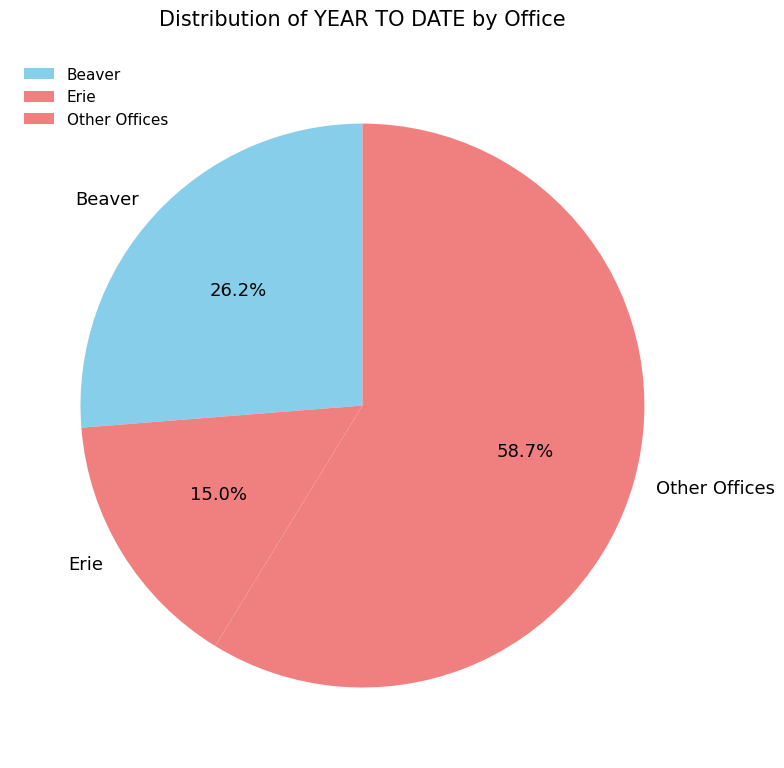

Does any single category account for the majority?

Yes